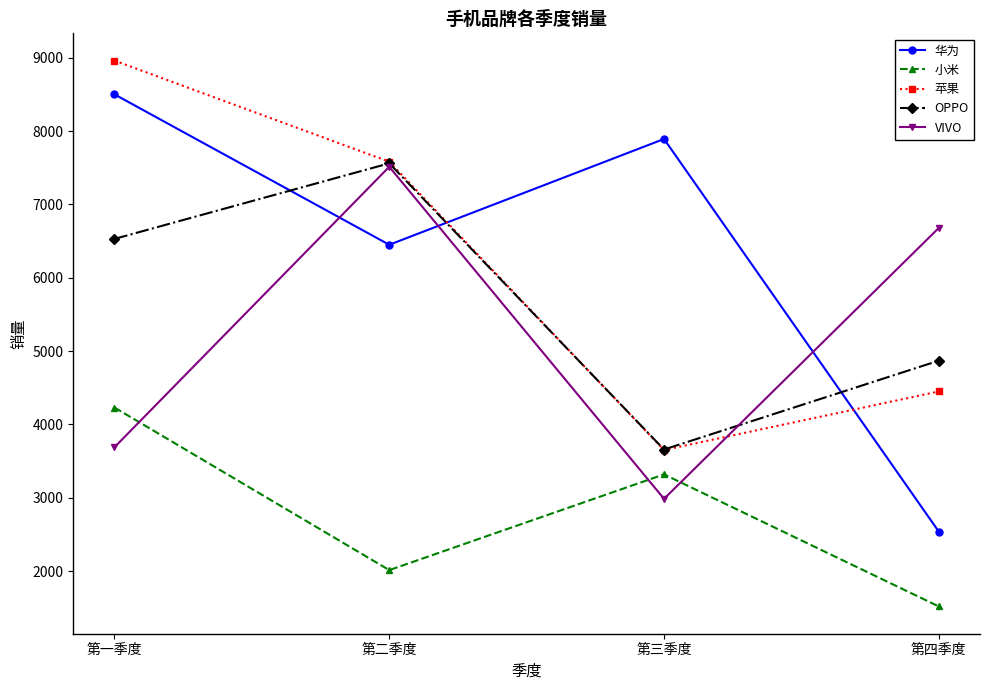

What position from the right is 第三季度?

2